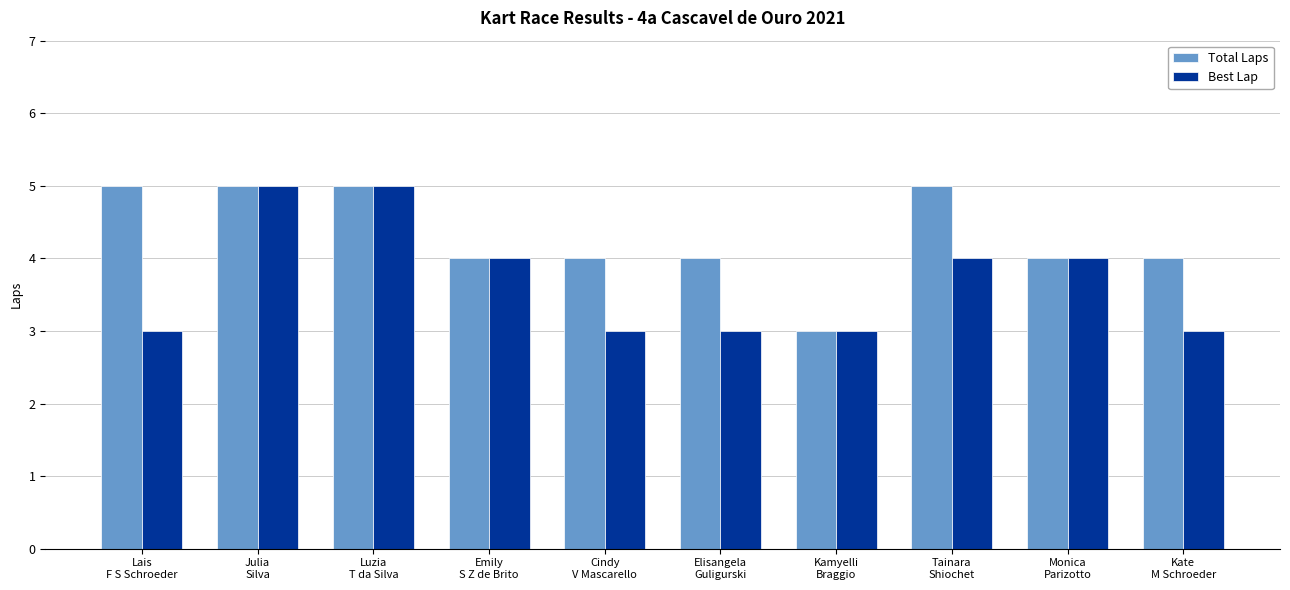

What is the value of the Total Laps bar at the 3rd from the left?

5